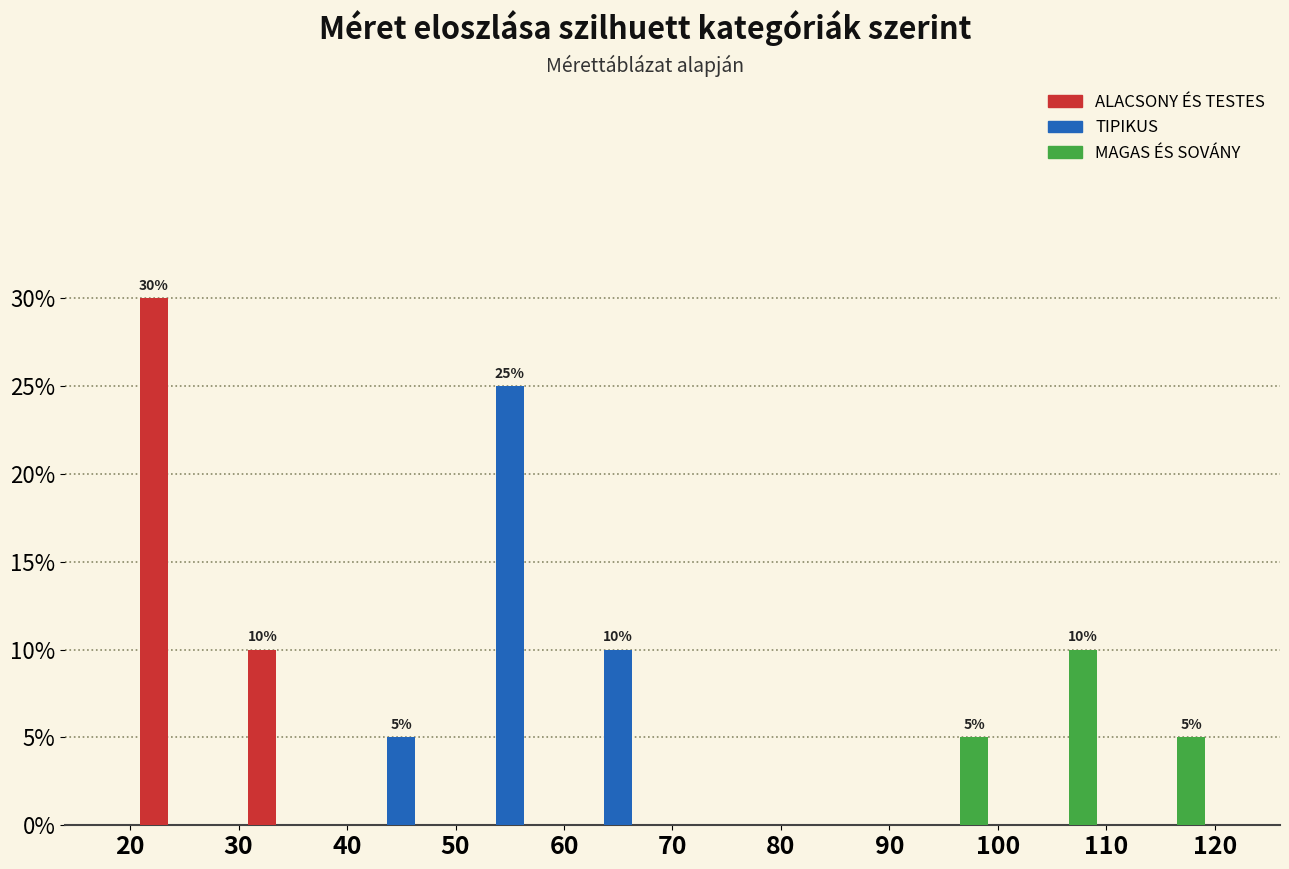

In the TIPIKUS series, which range on the x-axis has the tallest bar?

50 to 60